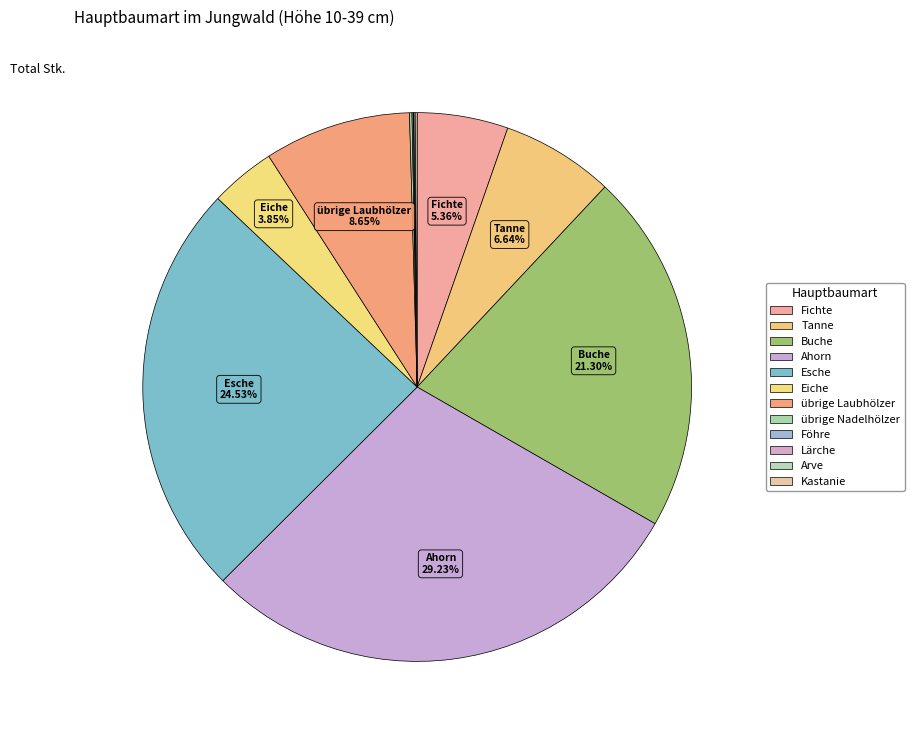

Between Fichte and Eiche, which is larger?

Fichte